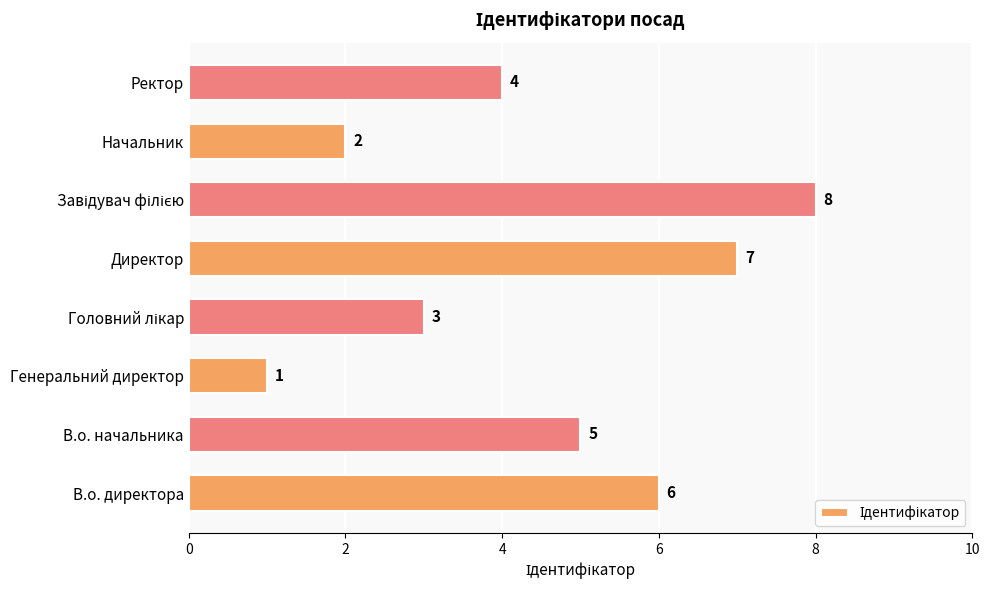

The value at В.о. директора is 6. True or false?

True